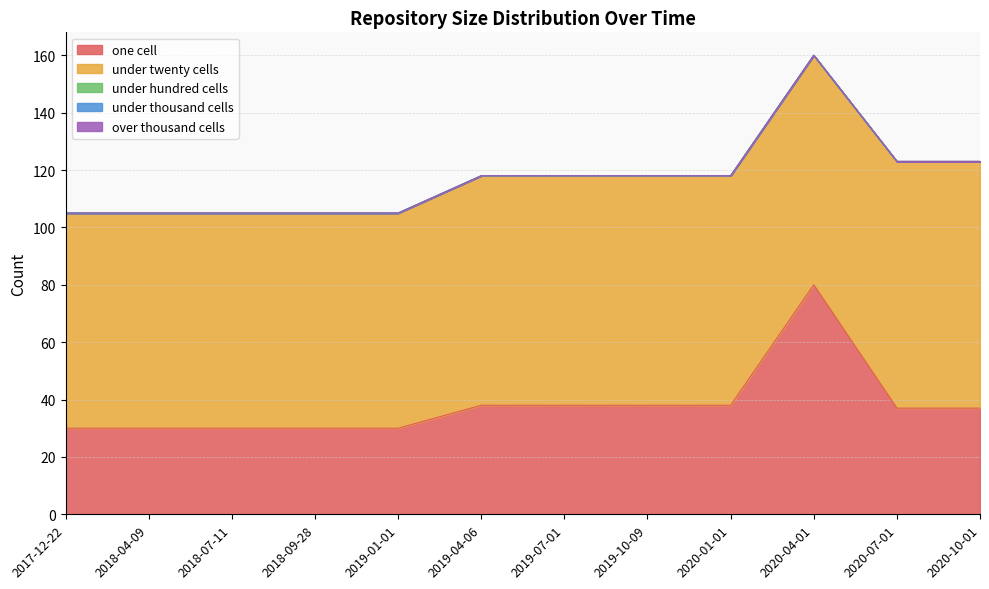

True or false: over_thousand_cells has more than 0 interior local peaks.

False